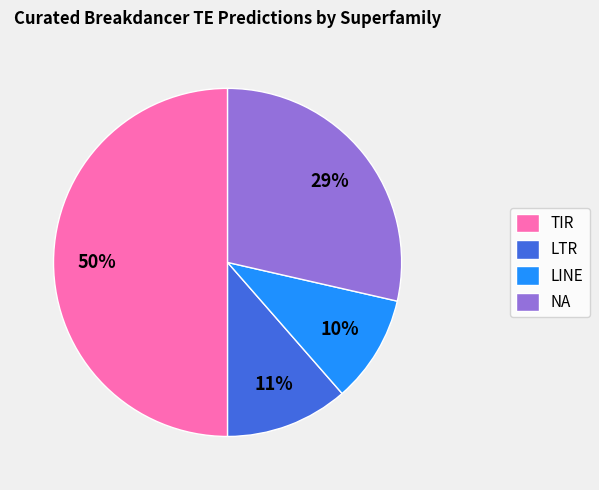

Which category has the biggest portion of the pie?

TIR